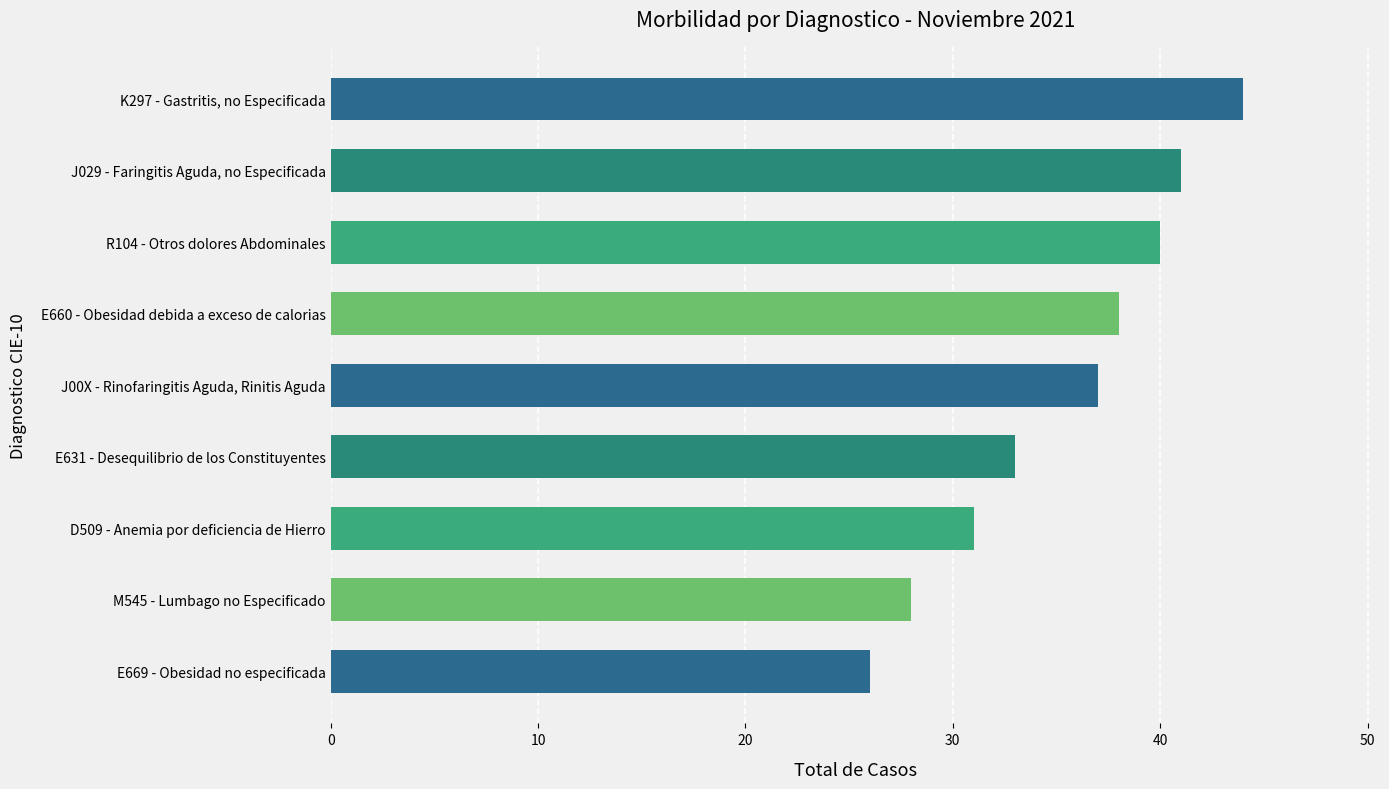

Reading top to bottom, what are all the values shown in this chart?

44	41	40	38	37	33	31	28	26